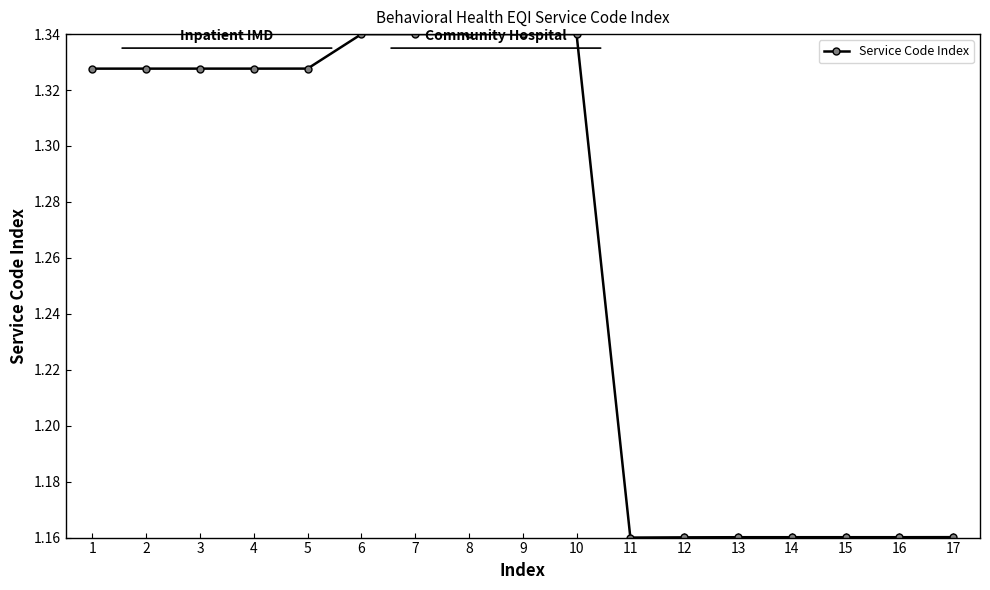

Count the values in the range 1 to 2.

17